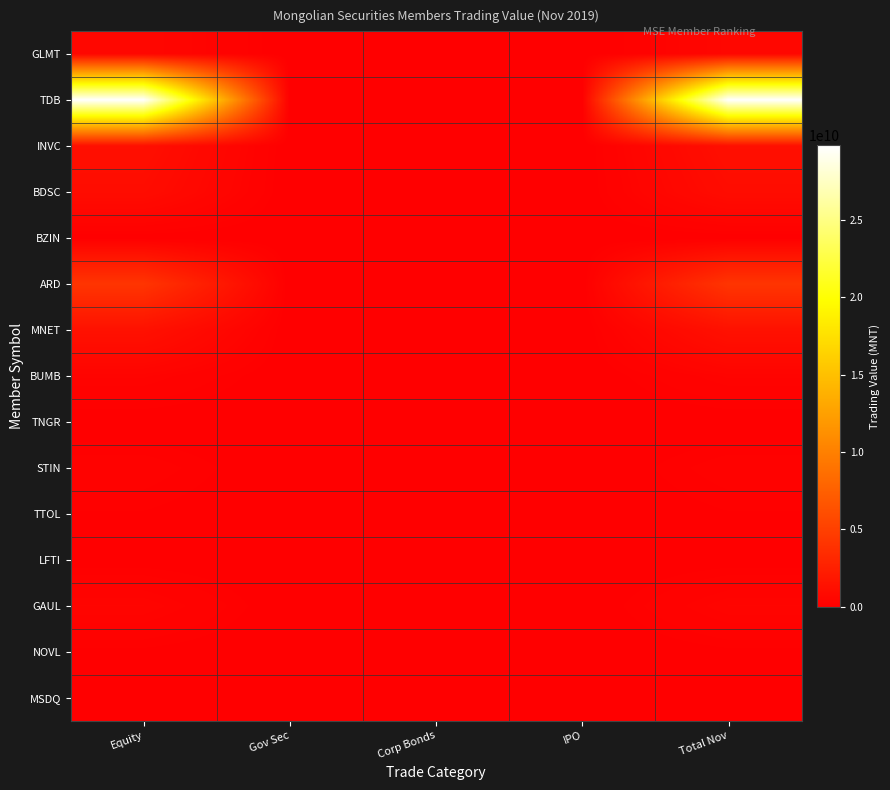

Which has a higher value, IPO or Equity?

Equity